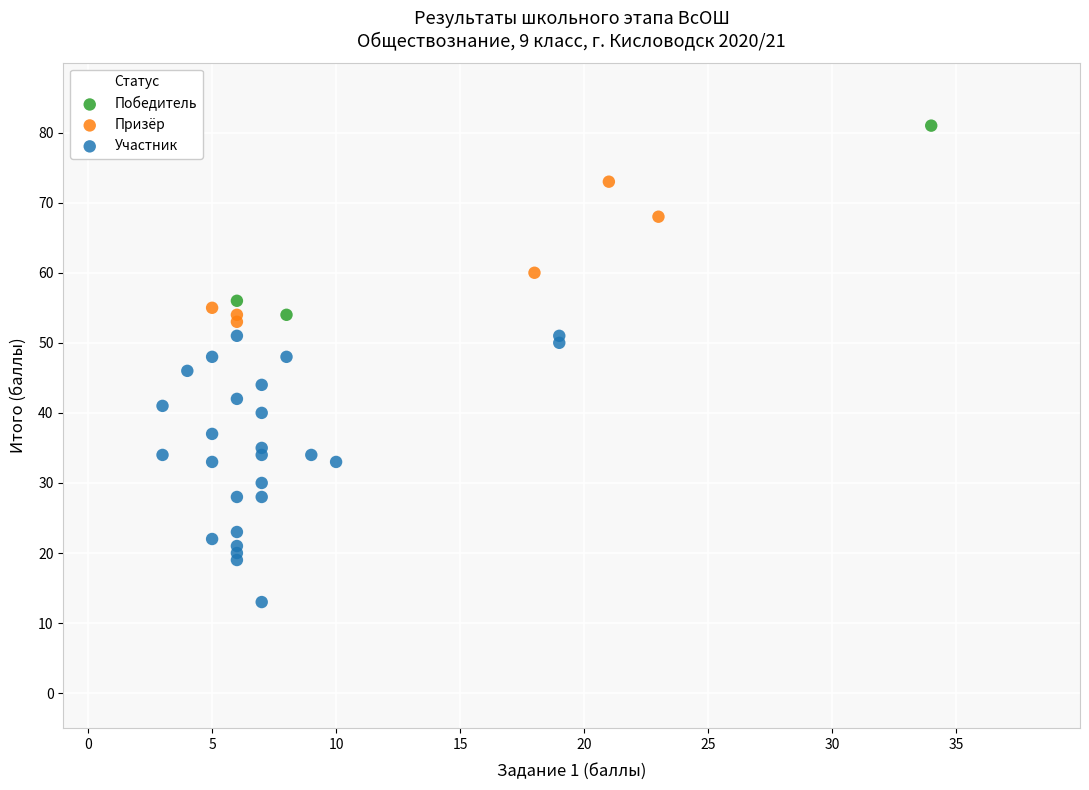

Which series has the largest Y range (max minus min)?

Участник